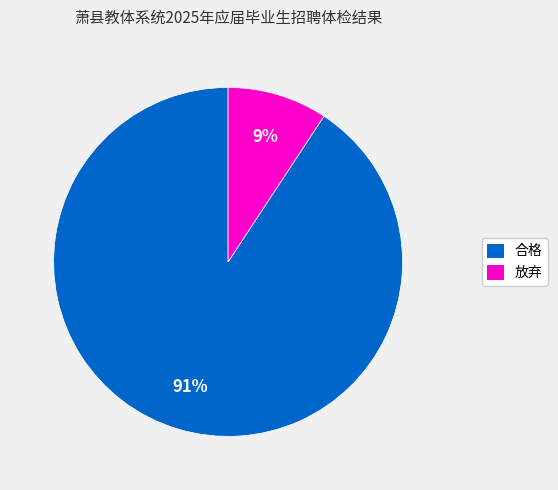

To the nearest percent, what portion does 放弃 represent?

9%